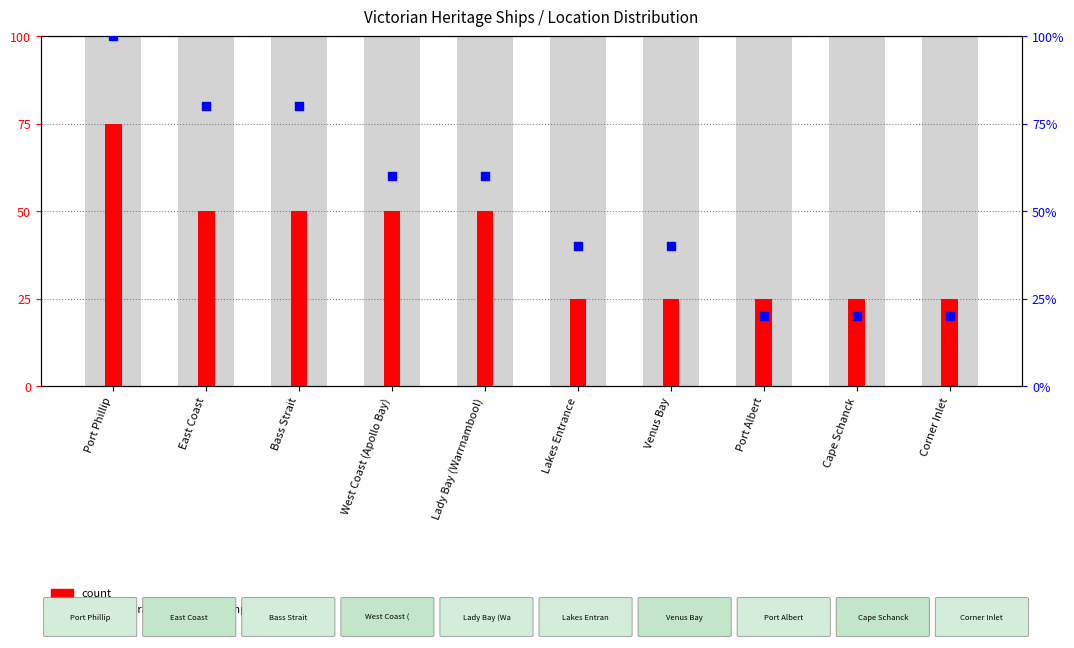

Which series has the largest total across all categories?

percentile rank within the sample